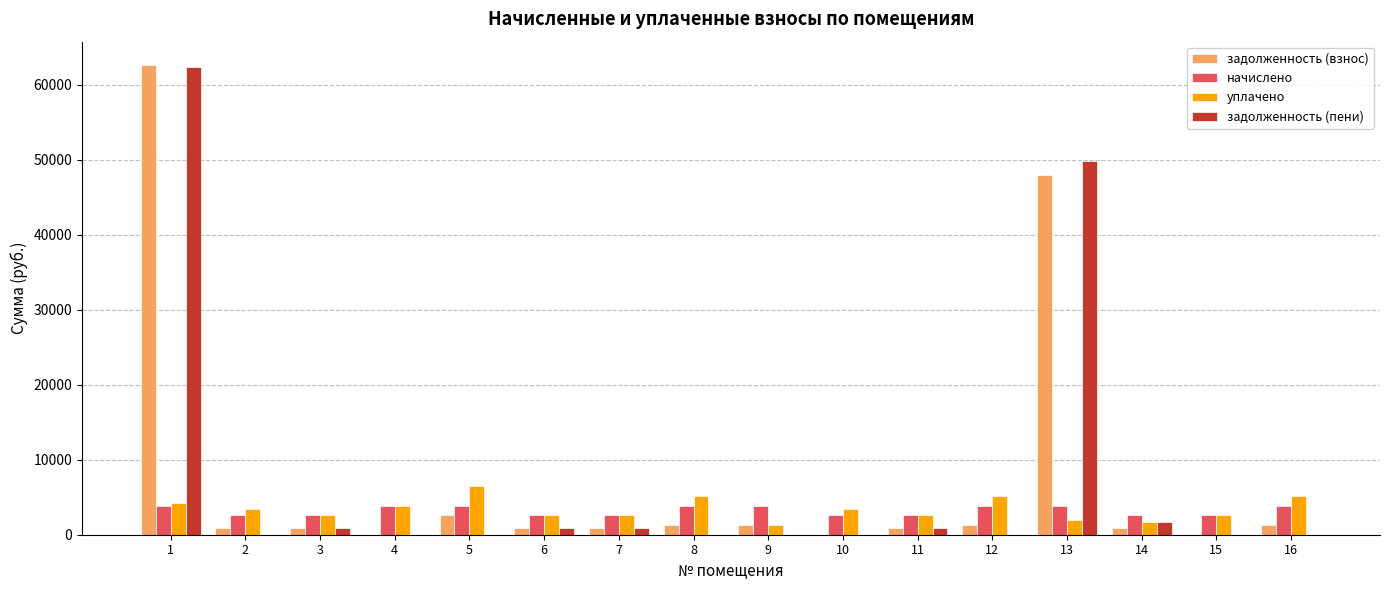

The уплачено series shows 8349.6 at 16. True or false?

False